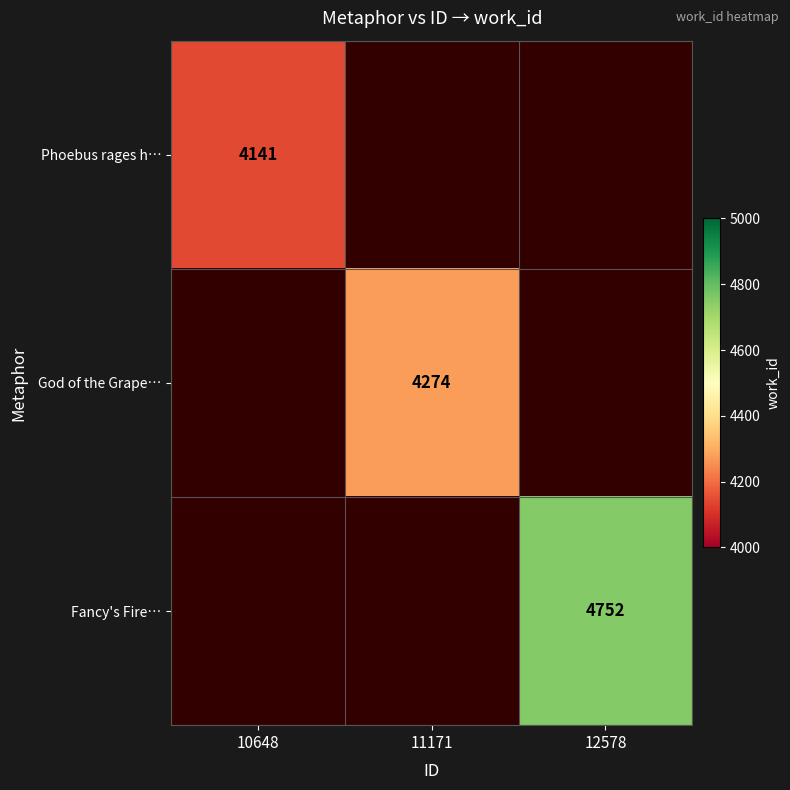

The God of the Grape… series shows 7202 at 11171. True or false?

False